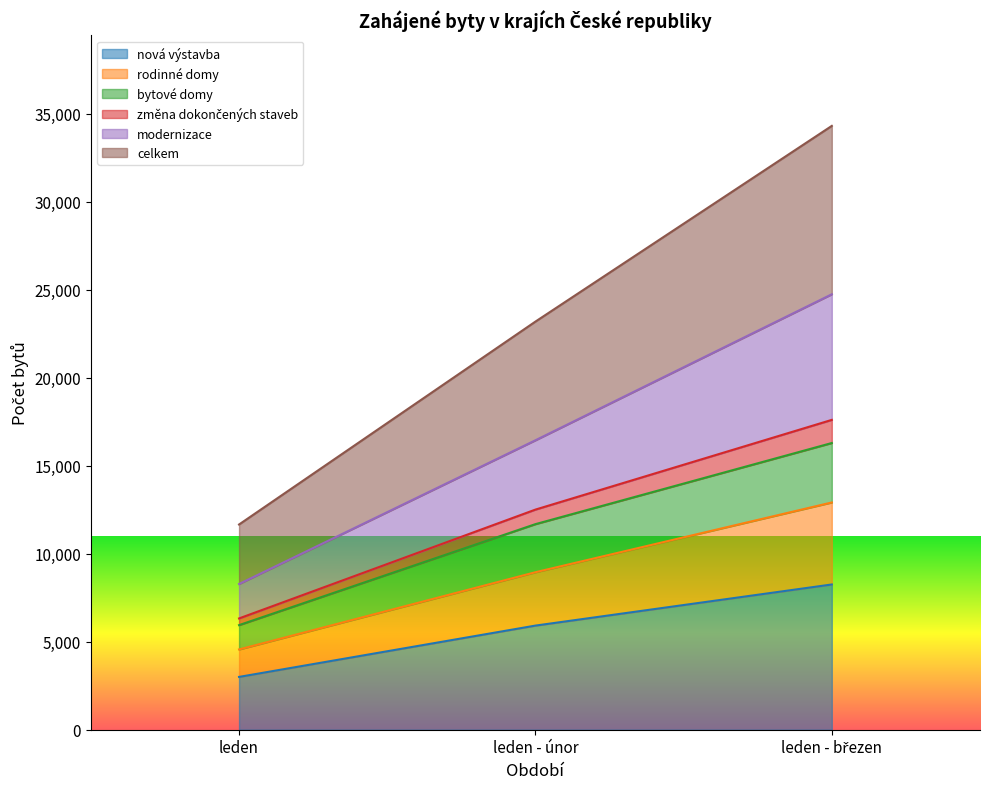

The value of nová výstavba at leden is 3001. True or false?

True